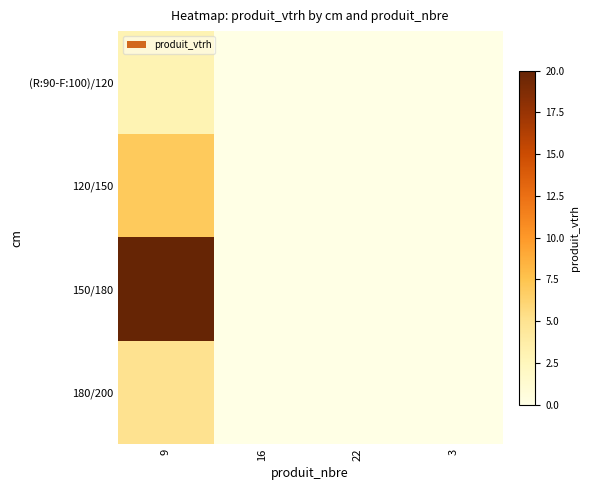

Reading left to right, list all the values displayed in this chart.

(R:90-F:100)/120: 9=3	16=0	22=0	3=0
120/150: 9=7	16=0	22=0	3=0
150/180: 9=20	16=0	22=0	3=0
180/200: 9=5	16=0	22=0	3=0